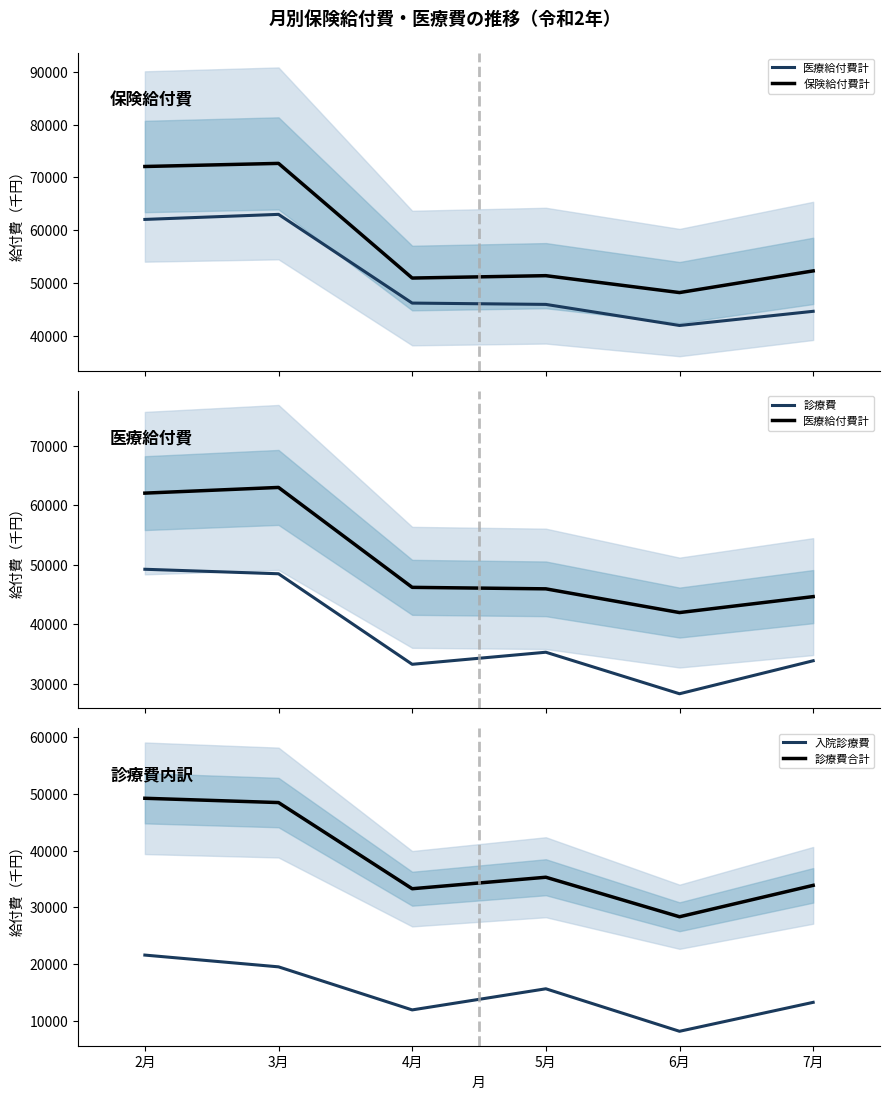

Is it true that 診療費 equals 12130.6 at 4月?

False